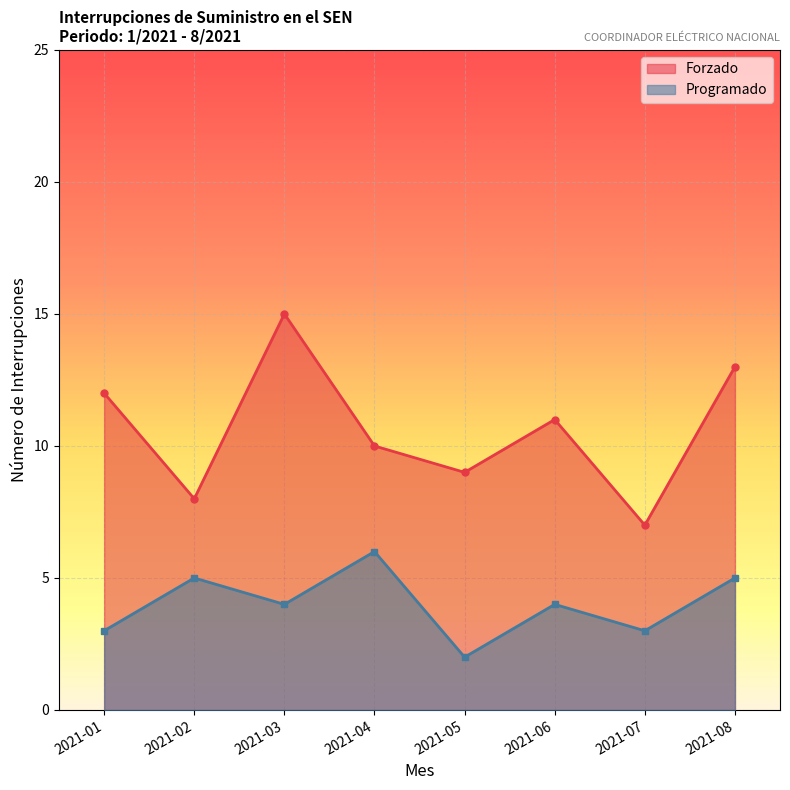

Rank the series at 2021-06 from lowest to highest value.

Programado, Forzado